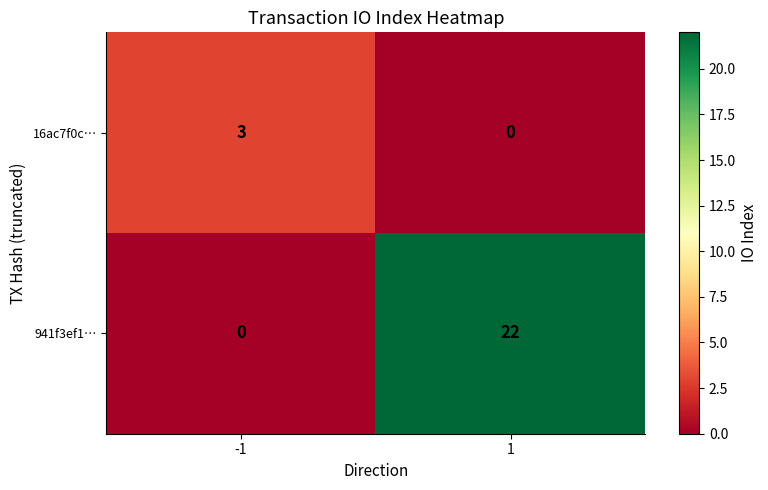

At which category is the sum across all series the highest?

1